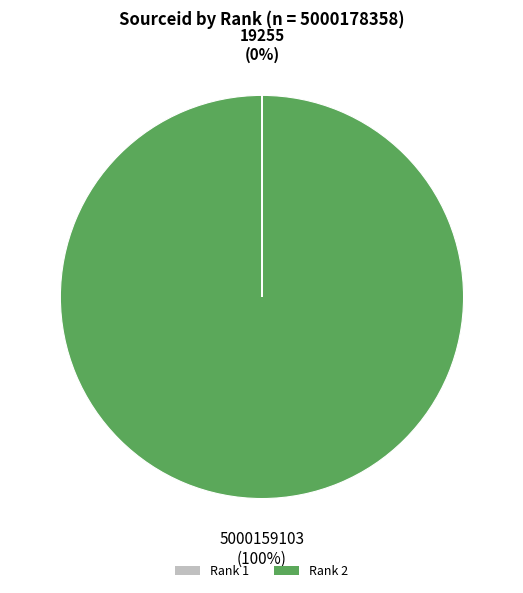

What is the largest slice in the pie chart?

Rank 2